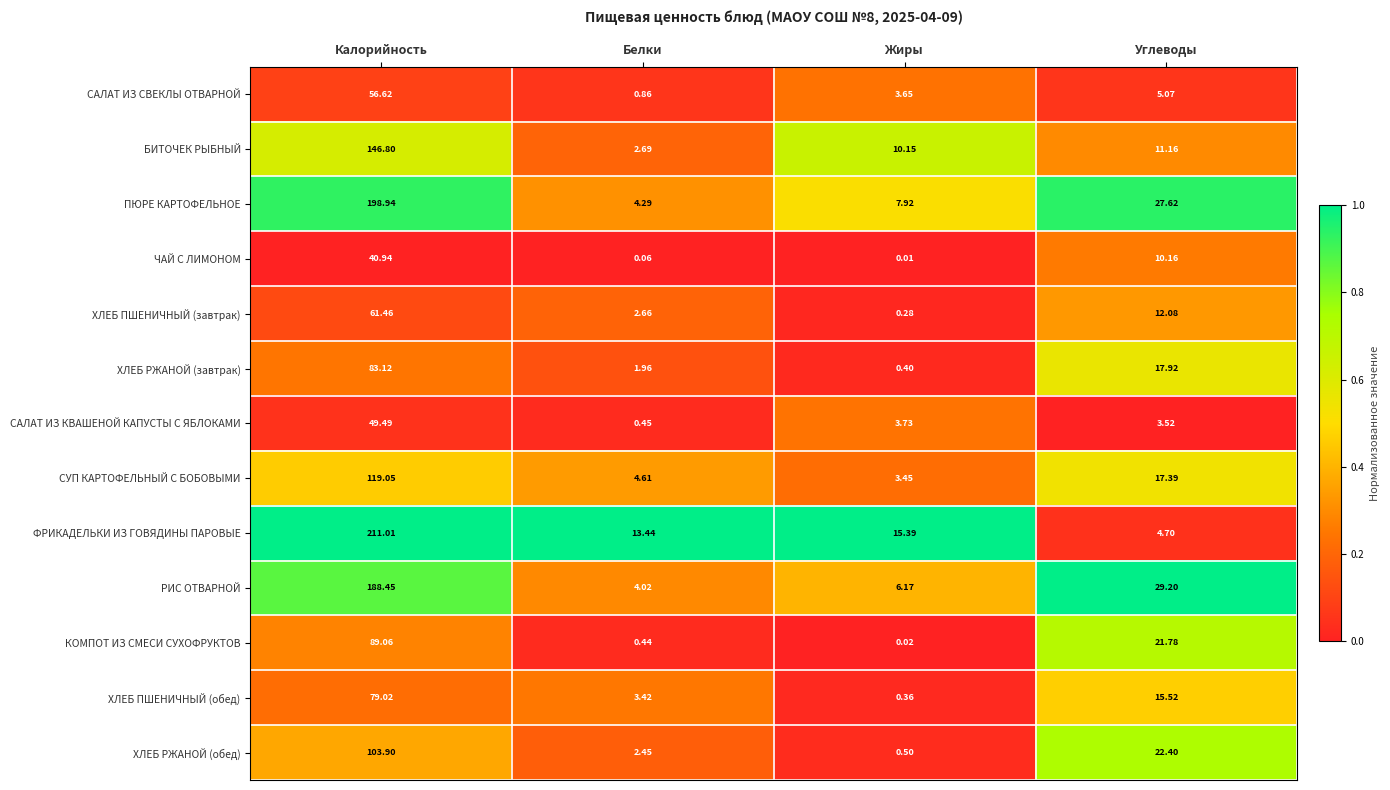

Which series has the largest range (max minus min)?

ФРИКАДЕЛЬКИ ИЗ ГОВЯДИНЫ ПАРОВЫЕ